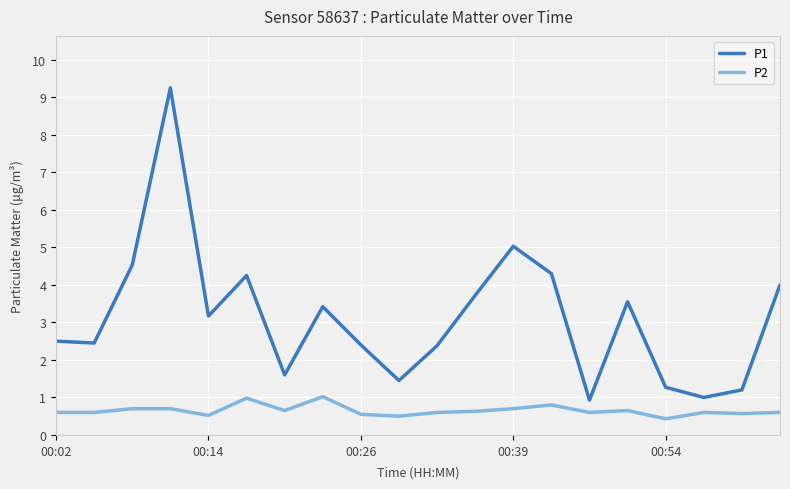

Which series has the widest spread of values?

P1